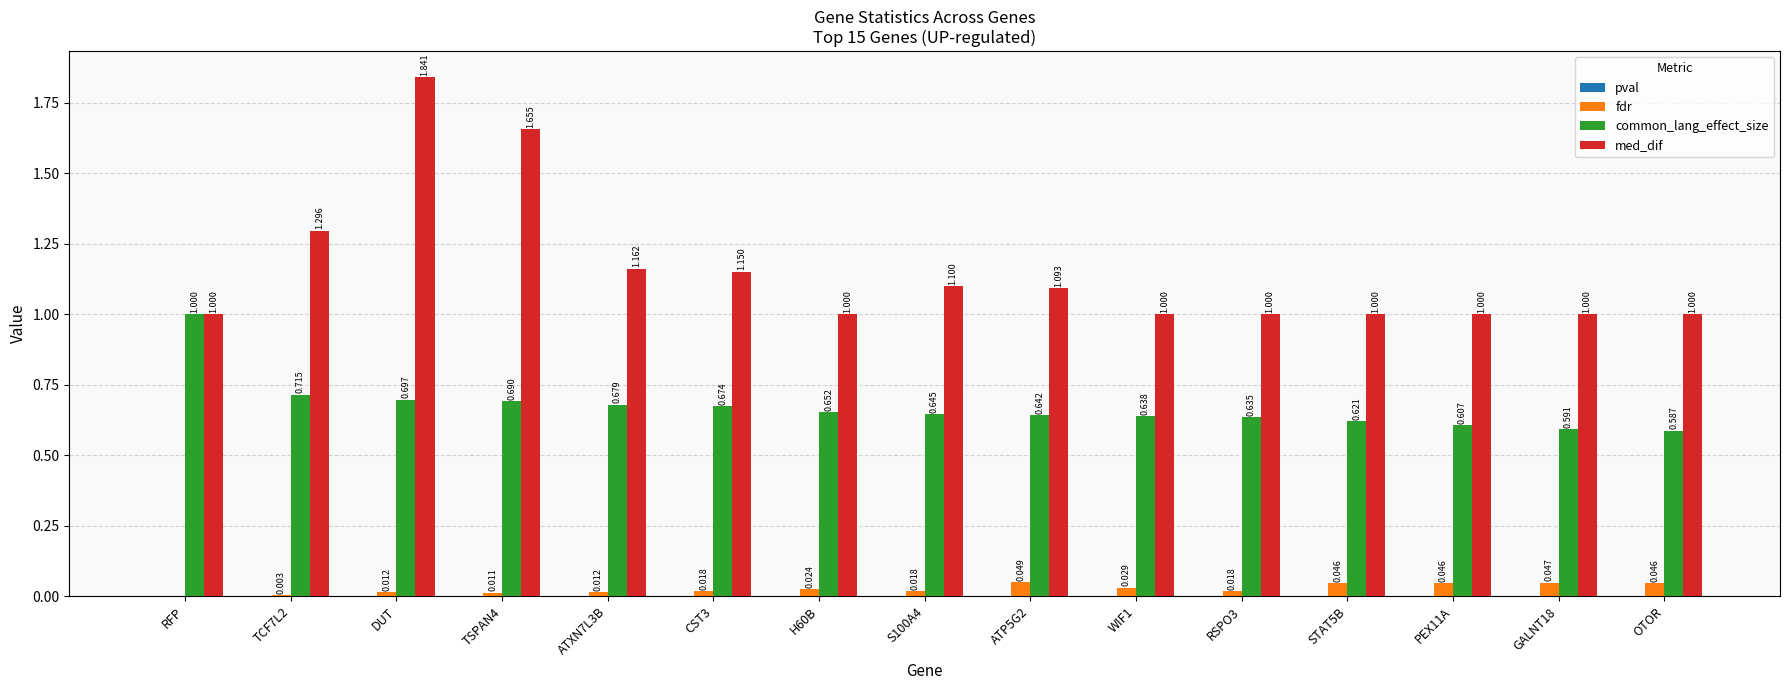

How many groups of bars are there?

15